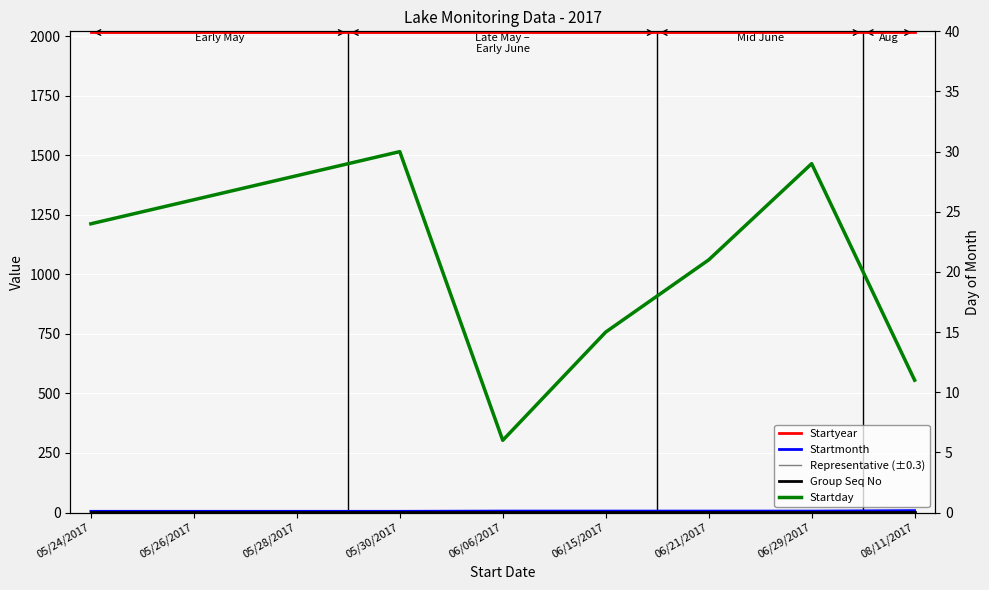

Between 05/26/2017 and 08/11/2017, which is larger?

05/26/2017